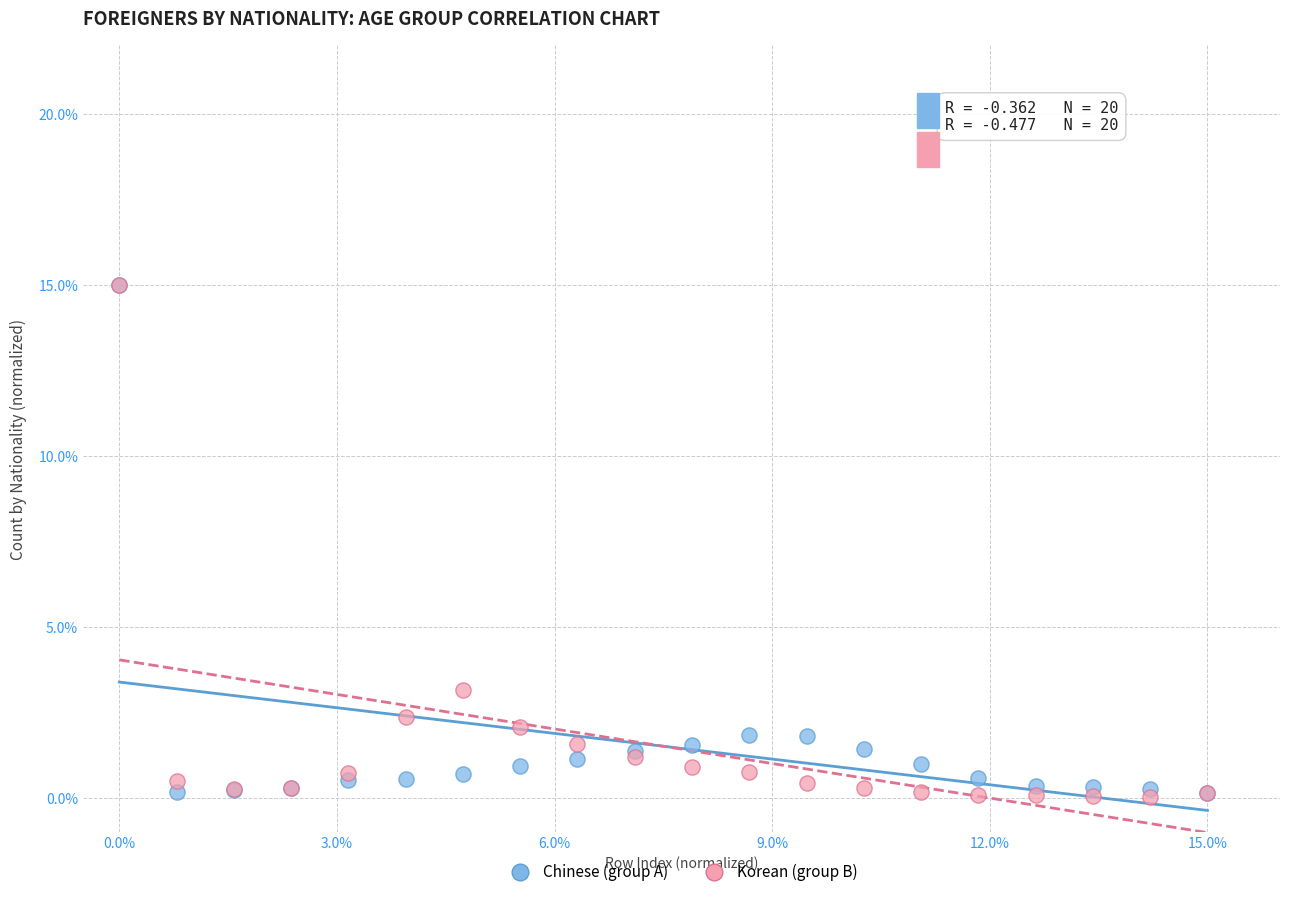

What are all the series names shown in the legend?

Chinese (group A), Korean (group B)